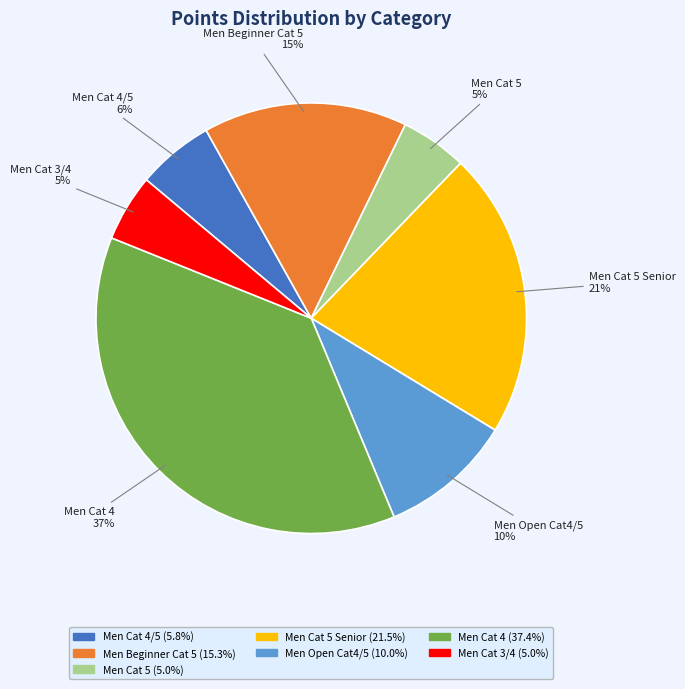

To the nearest percent, what percentage of the pie is Men Beginner Cat 5?

15%